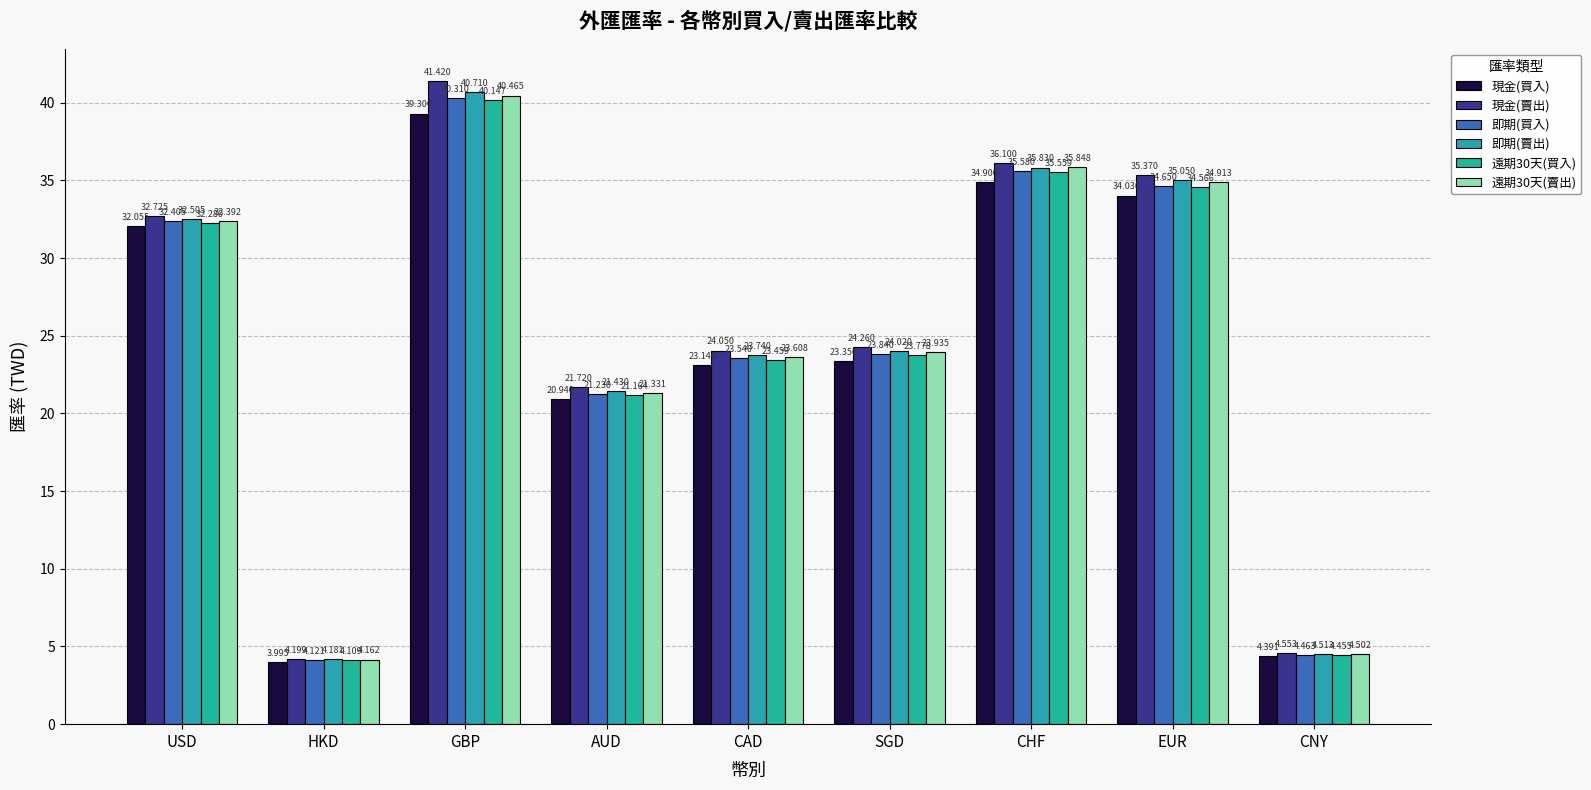

At which category is the sum across all series the highest?

GBP